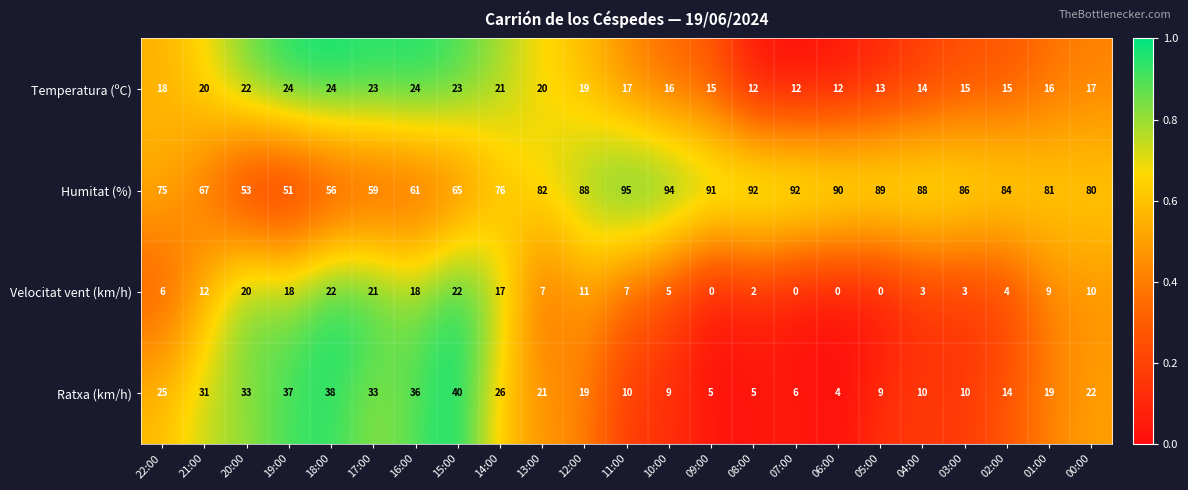

What is the sum of the Temperatura (ºC) values at 16:00 and 14:00?

45